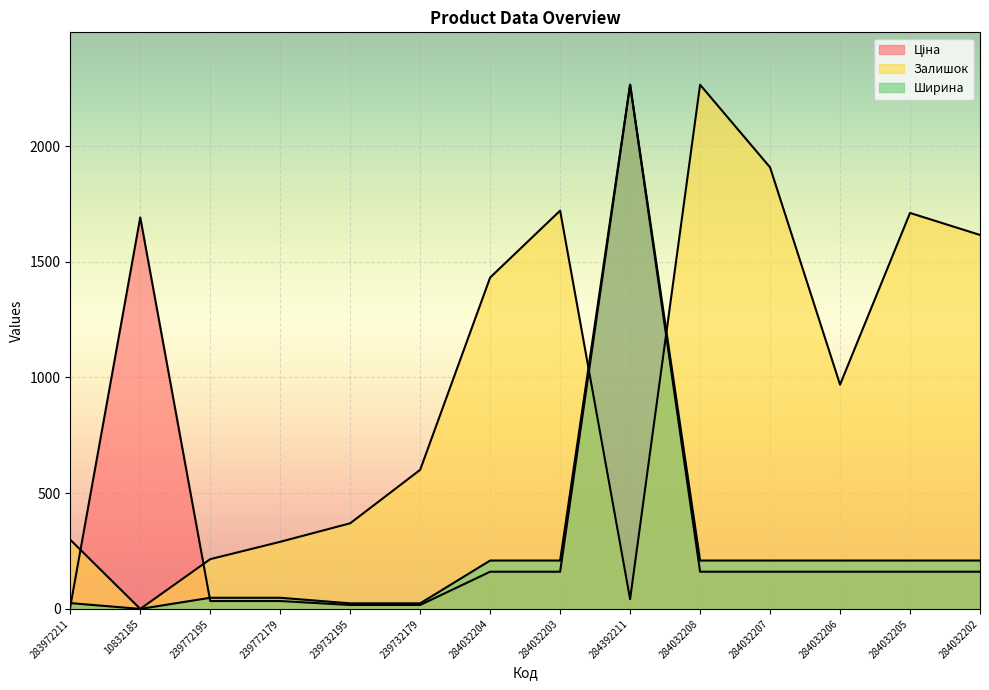

What is the value of the Ціна point at the 4th from the left?

34.0